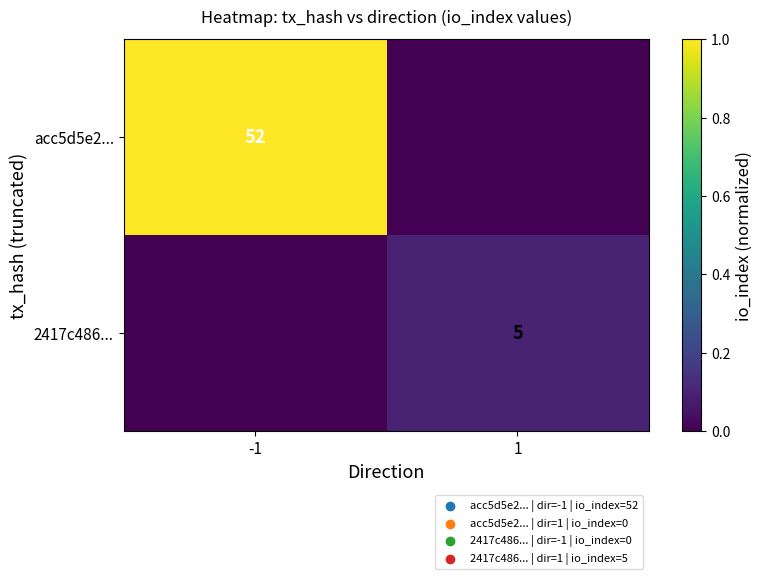

At which category is the sum across all series the highest?

-1